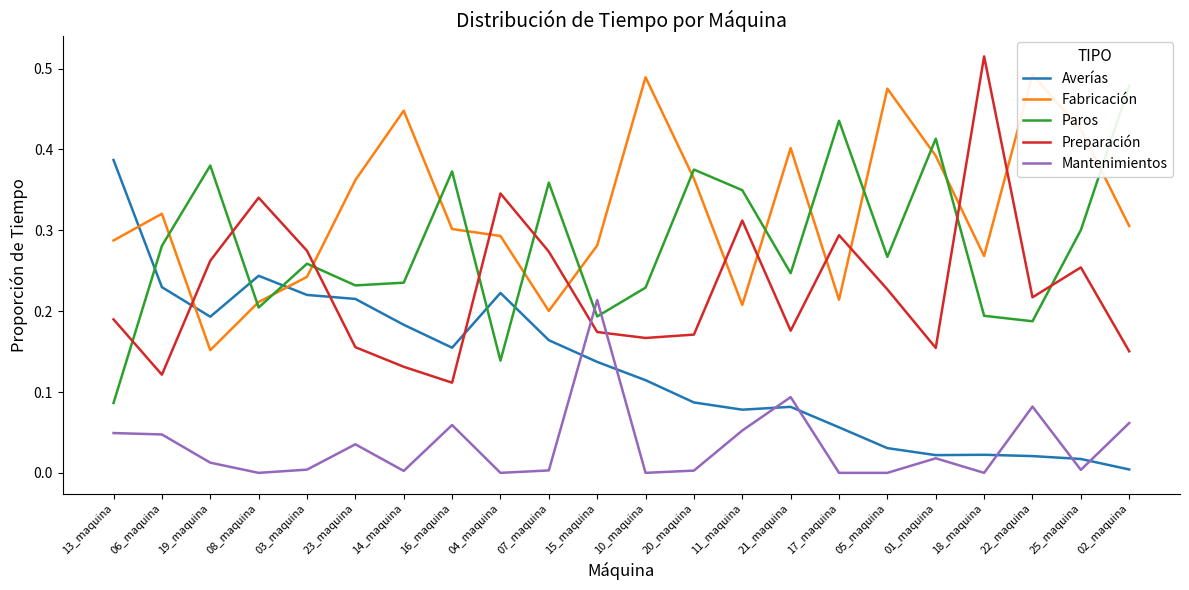

What is the difference between the Preparación values at 23_maquina and 25_maquina?

0.1